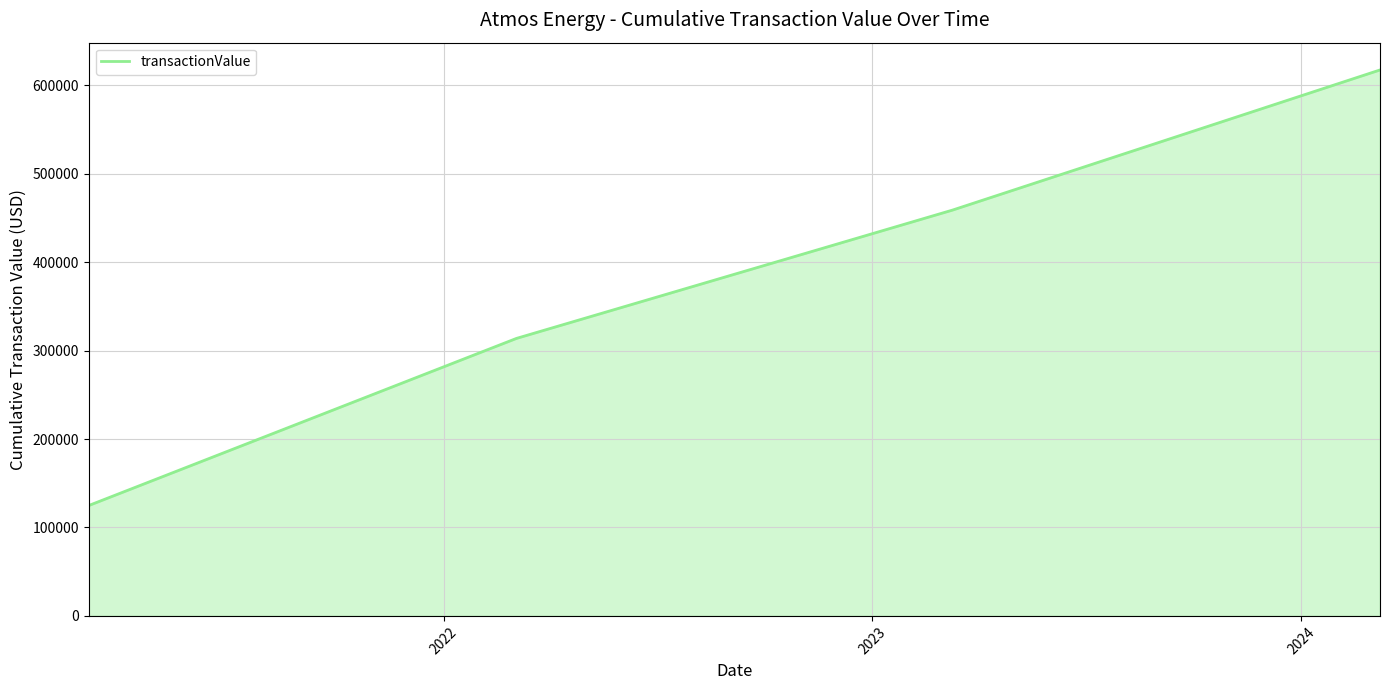

True or false: there are more than 1 points higher than both neighbors.

False